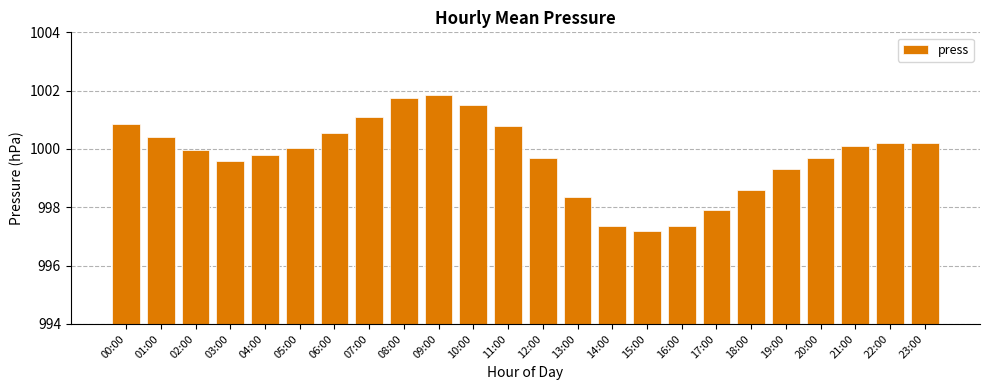

The value at 15:00 is 997.2. True or false?

True